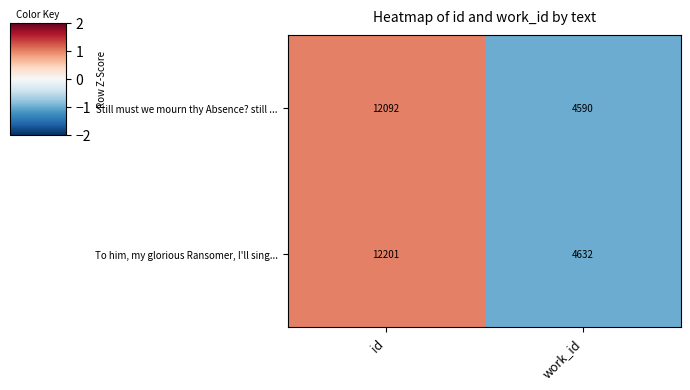

What is the lowest value of the Still must we mourn thy Absence? still ... series?

4590